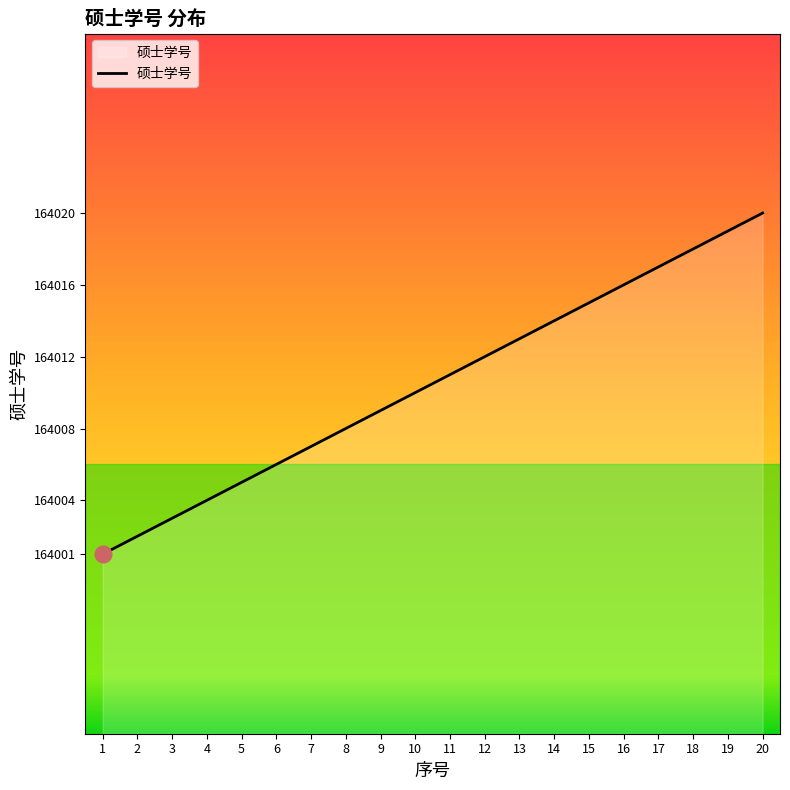

What is the ratio of the value at 17 to the value at 13?

1.0